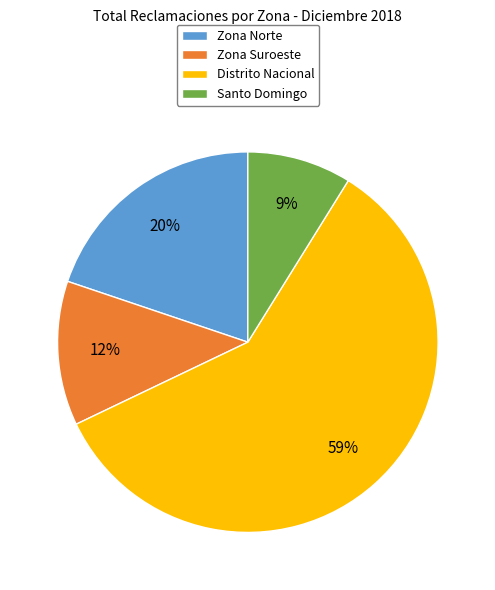

To the nearest percent, what is the difference between the largest and smallest slice percentages?

50%